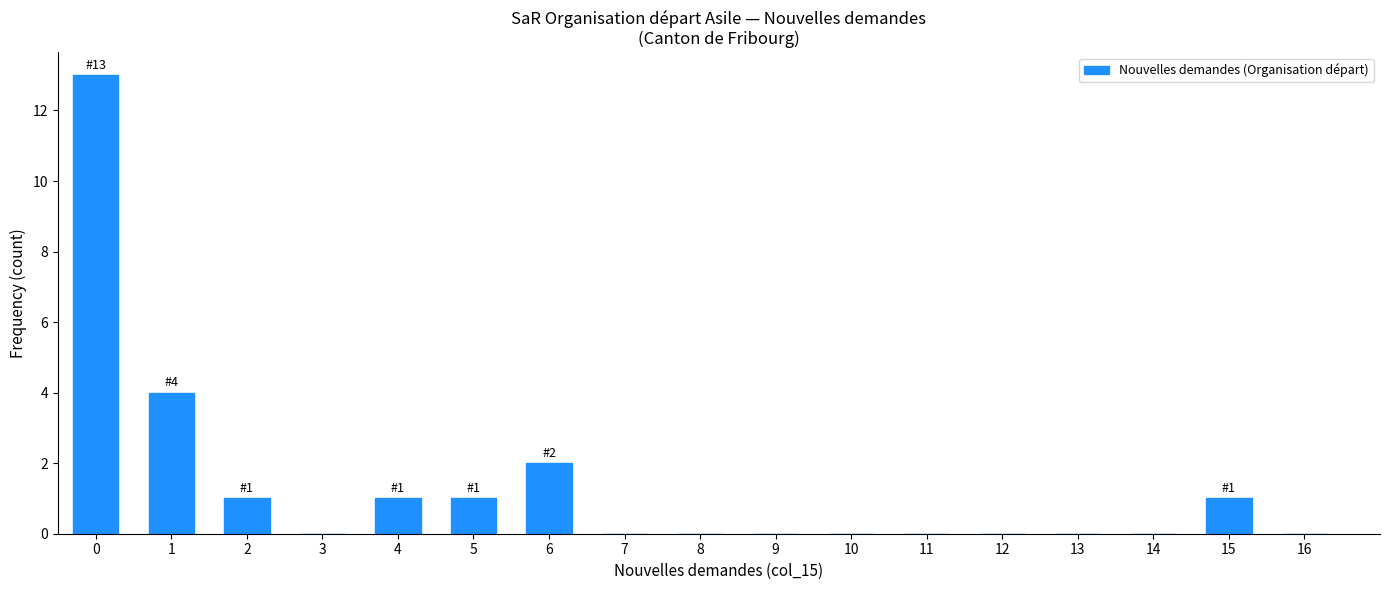

Reading right to left, what are all the values shown in this chart?

16=0	15=1	14=0	13=0	12=0	11=0	10=0	9=0	8=0	7=0	6=2	5=1	4=1	3=0	2=1	1=4	0=13